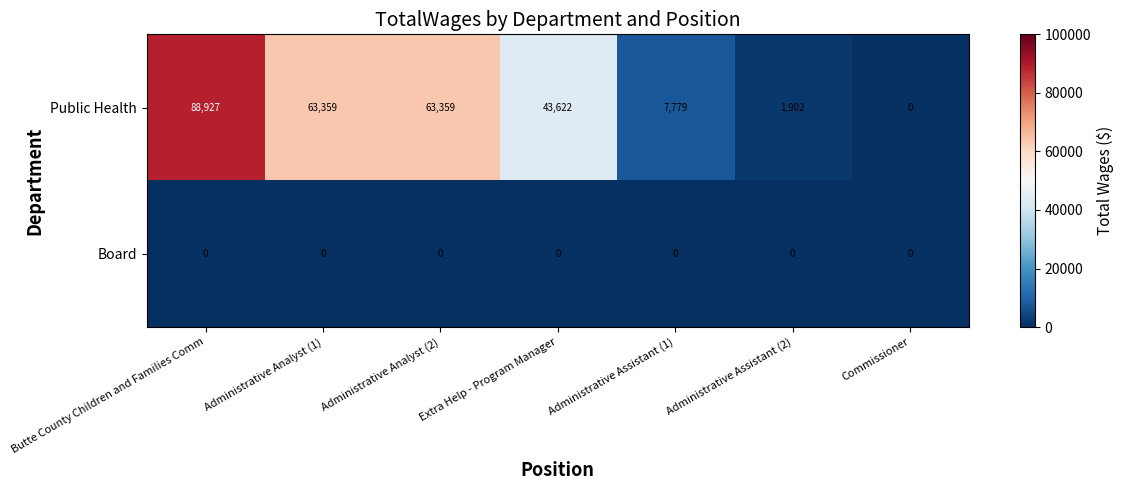

The value of Board at Administrative Analyst (1) is 0. True or false?

True